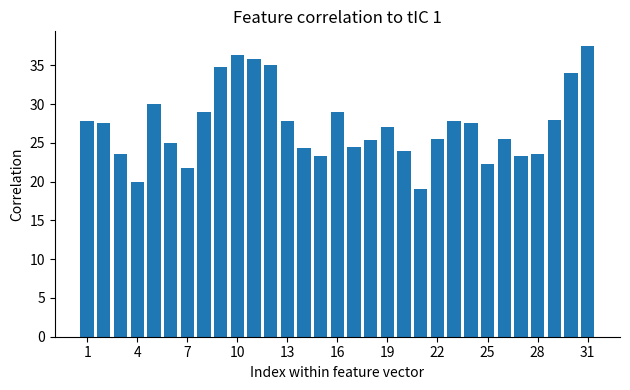

What is the minimum value shown in the chart?

19.0